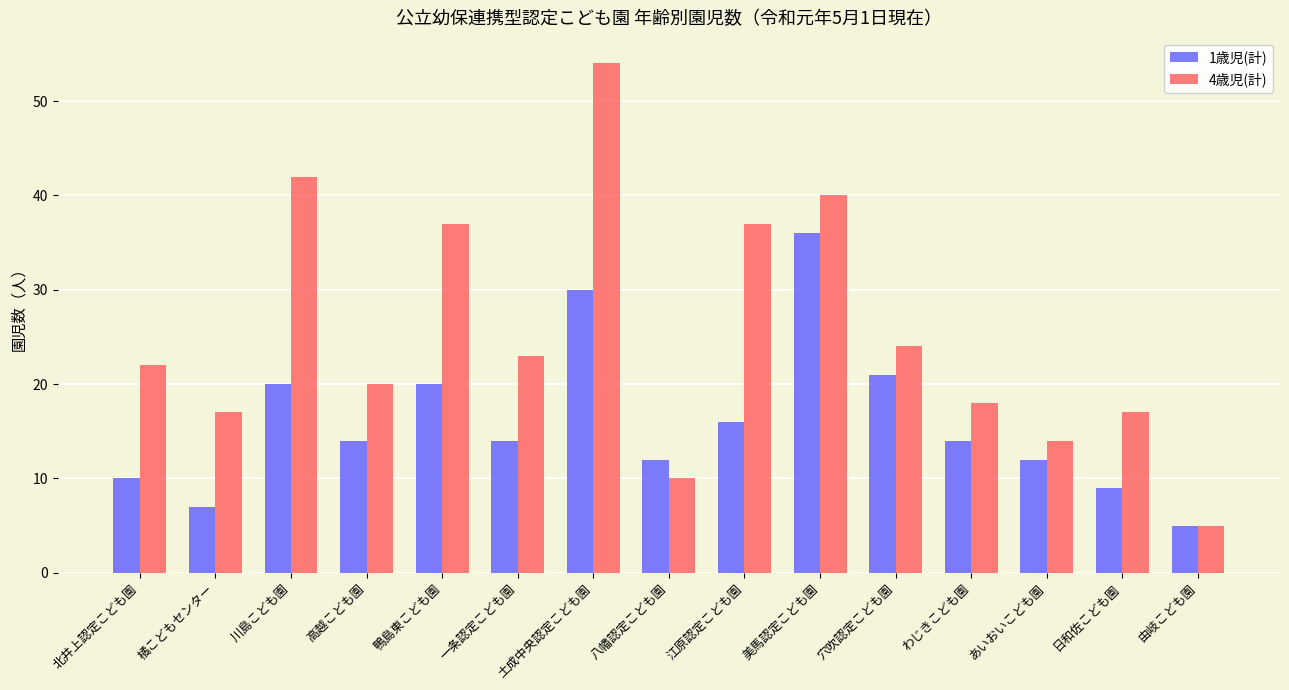

Which series has the widest spread of values?

4歳児(計)